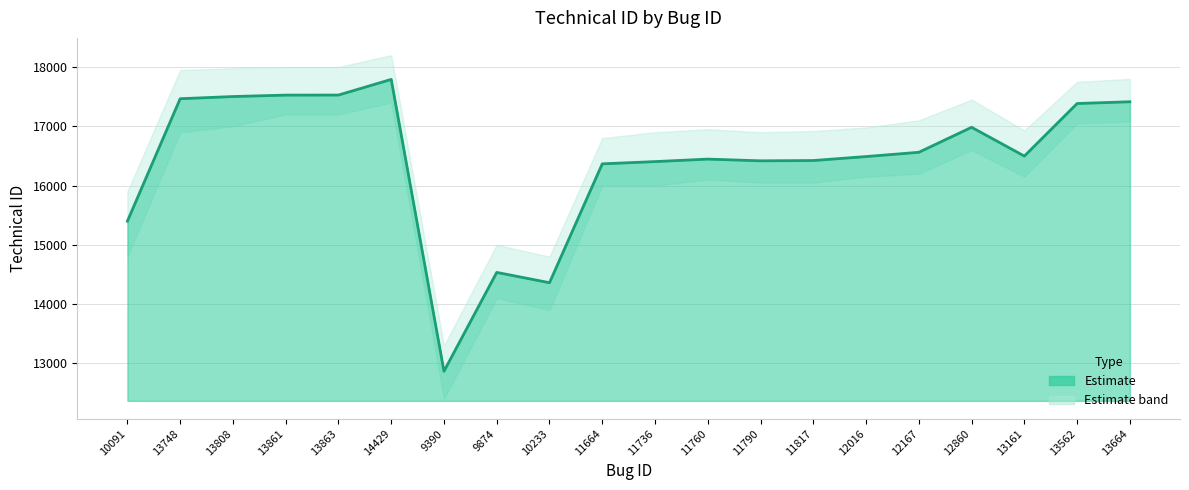

Count the number of values greater than 16497.

9